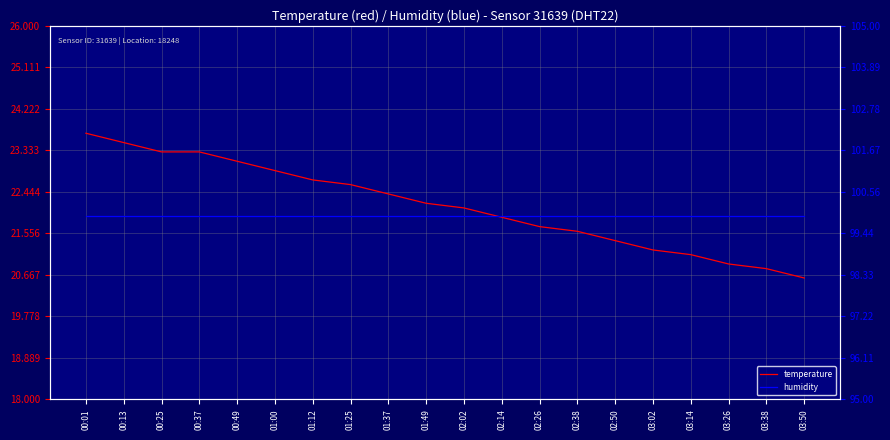

Where is humidity nearest to the value 99?

00:01